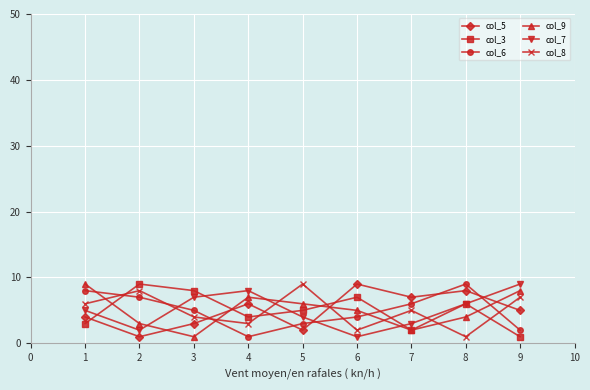

At which label does col_5 first exceed 5?

4